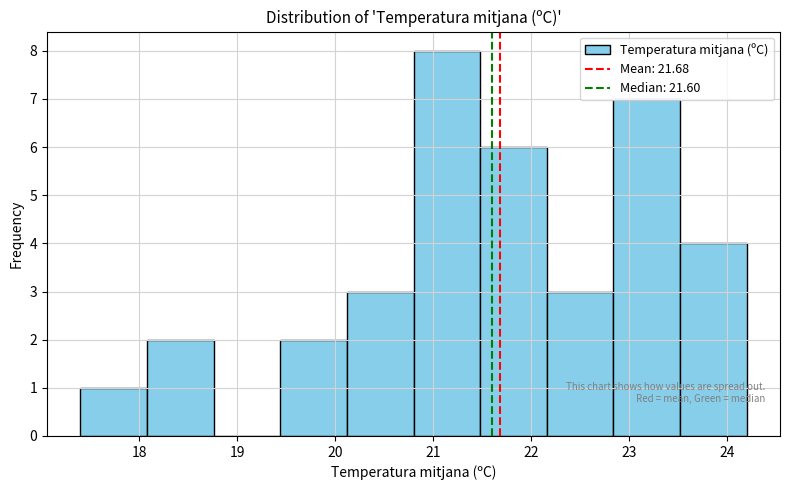

Reading left to right, list every bar in this chart as the range it spans on the x-axis followed by its height. Neither the bar edges nor the heights are printed on the chart, so give them approximately, as read against the axes.

17.40 to 18.08: 1
18.08 to 18.76: 2
18.76 to 19.44: 0
19.44 to 20.12: 2
20.12 to 20.80: 3
20.80 to 21.48: 8
21.48 to 22.16: 6
22.16 to 22.84: 3
22.84 to 23.52: 7
23.52 to 24.20: 4